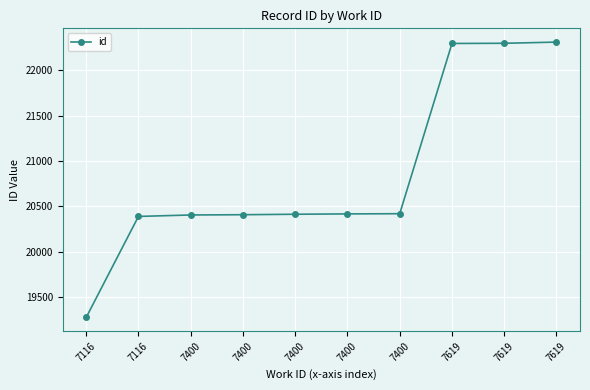

What is the change in value from 7116 to 7400?

+1143